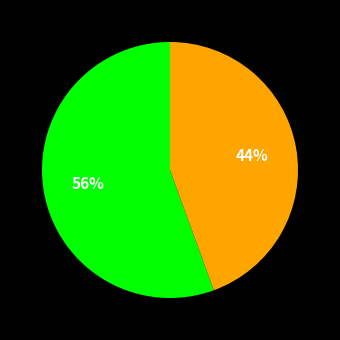

Does any single category account for the majority?

Yes